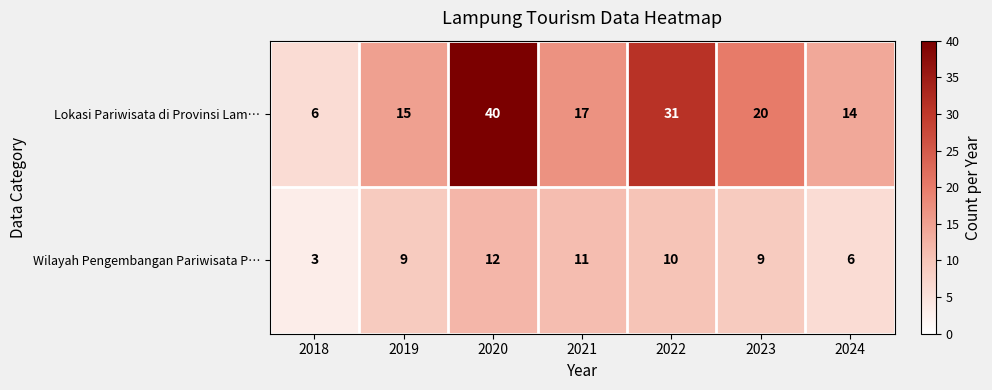

What is the difference between the Lokasi Pariwisata di Provinsi Lam… values at 2018 and 2020?

34